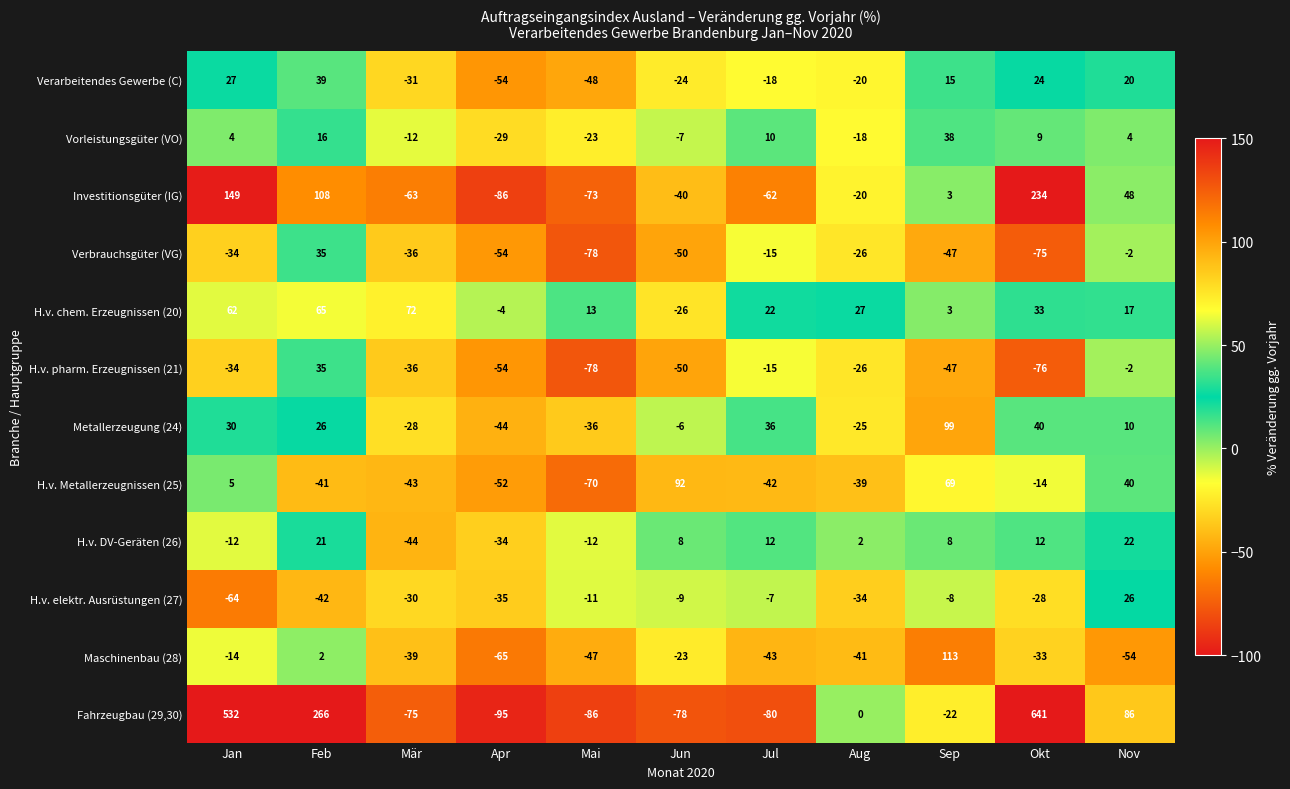

What is the average value of the H.v. chem. Erzeugnissen (20) series?

26